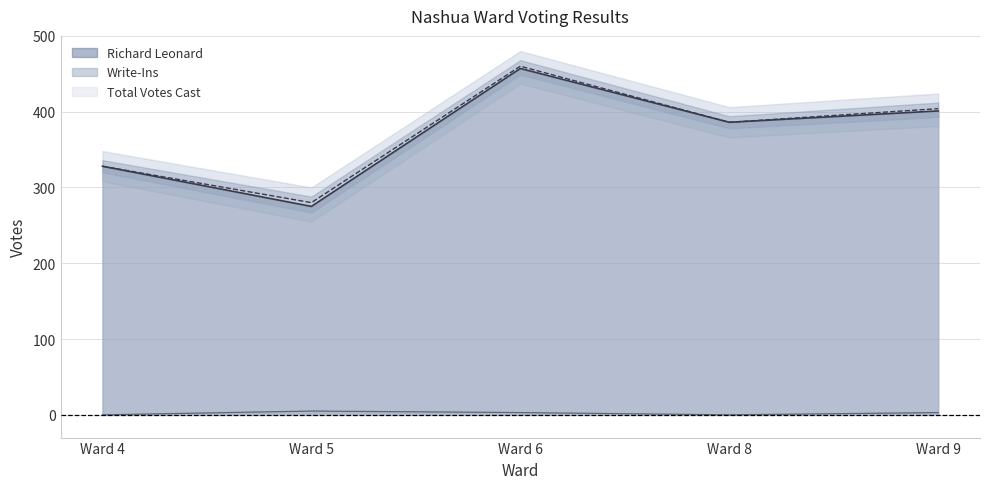

True or false: Total Votes Cast and Write-Ins cross at least once.

False